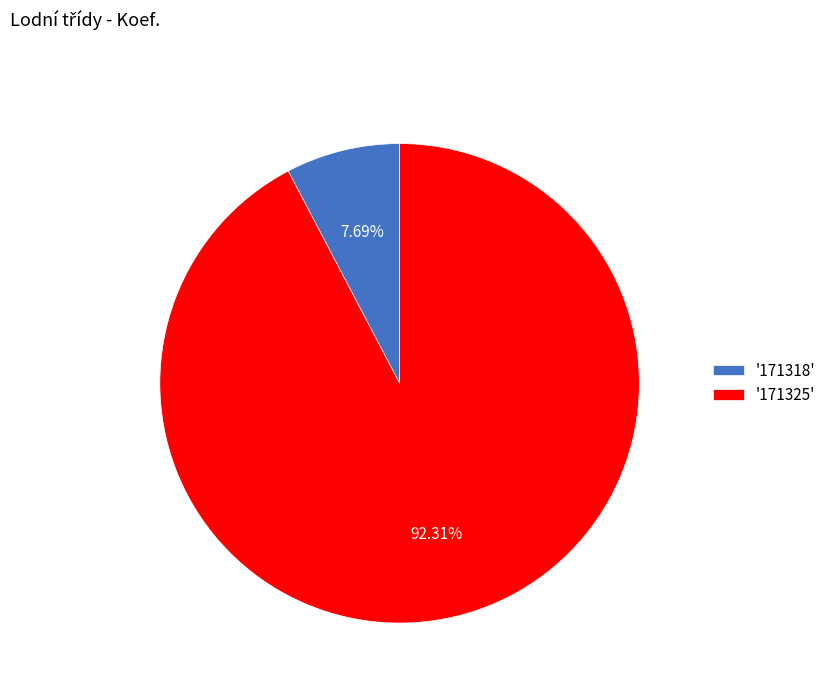

What is the largest slice in the pie chart?

'171325'